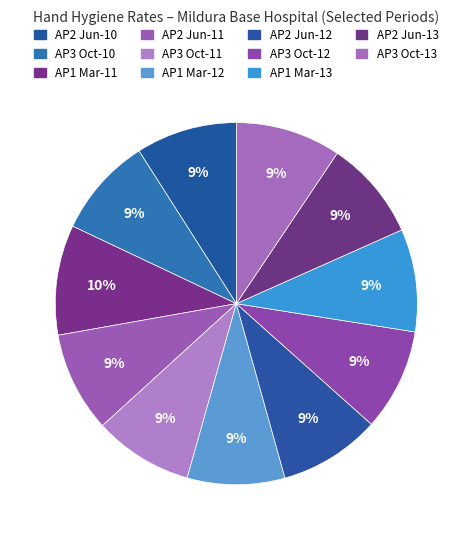

How many slices are in this pie chart?

11